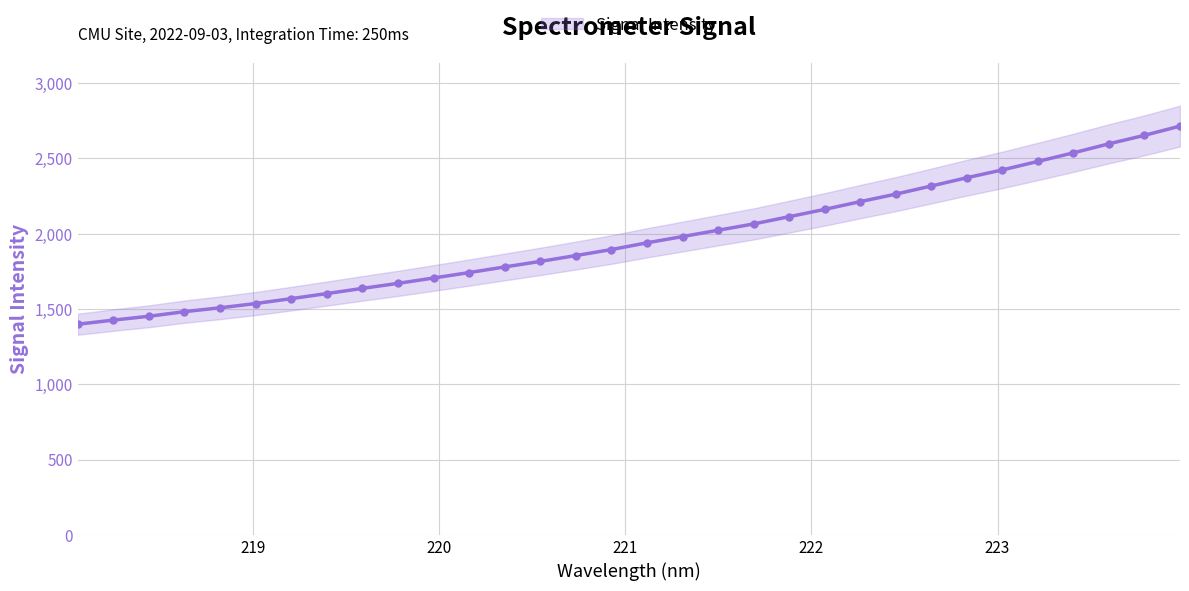

What is the greatest value displayed?

2714.3